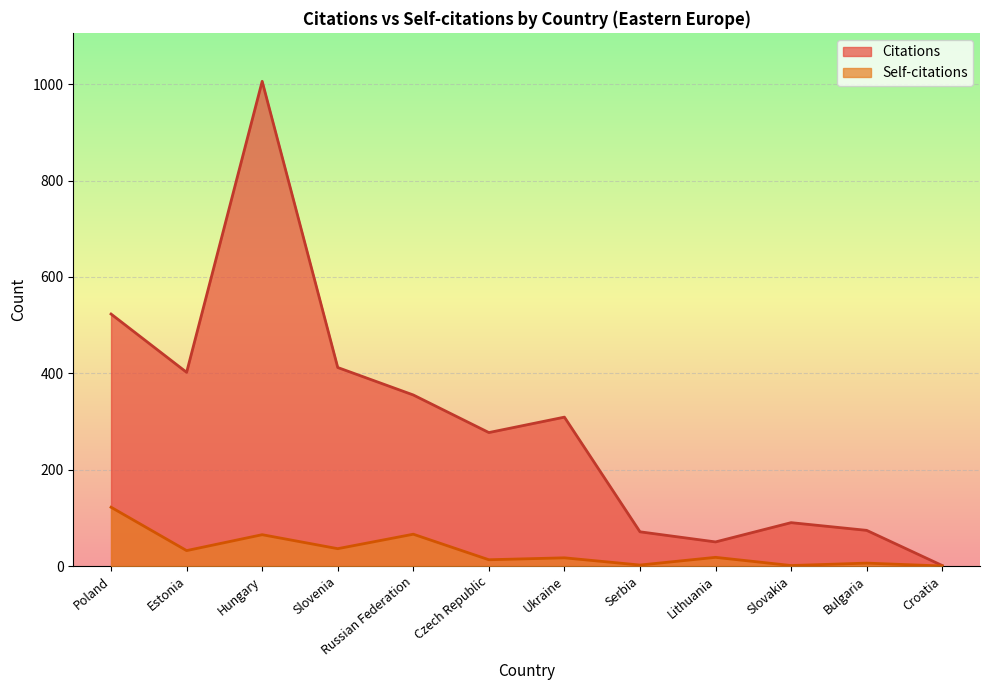

At Croatia, list the series in order from smallest to largest.

Self-citations, Citations